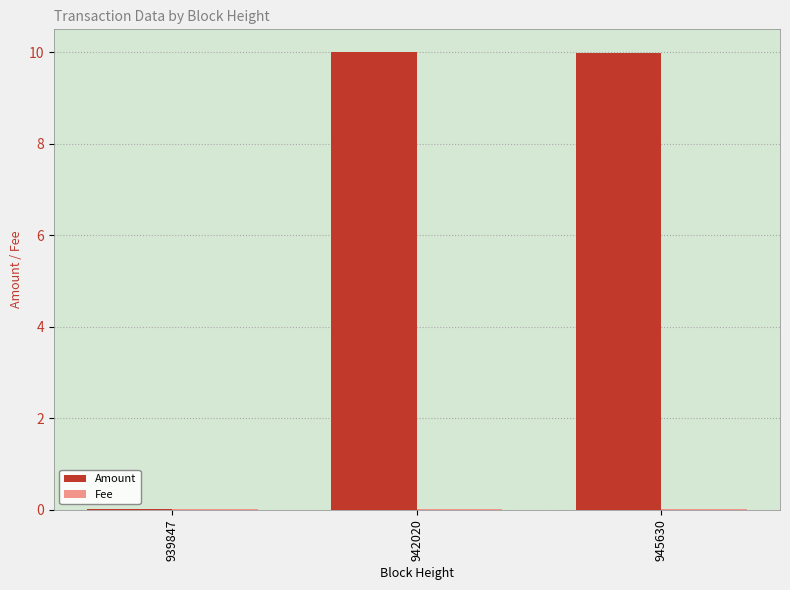

What is the greatest value displayed?

10.0